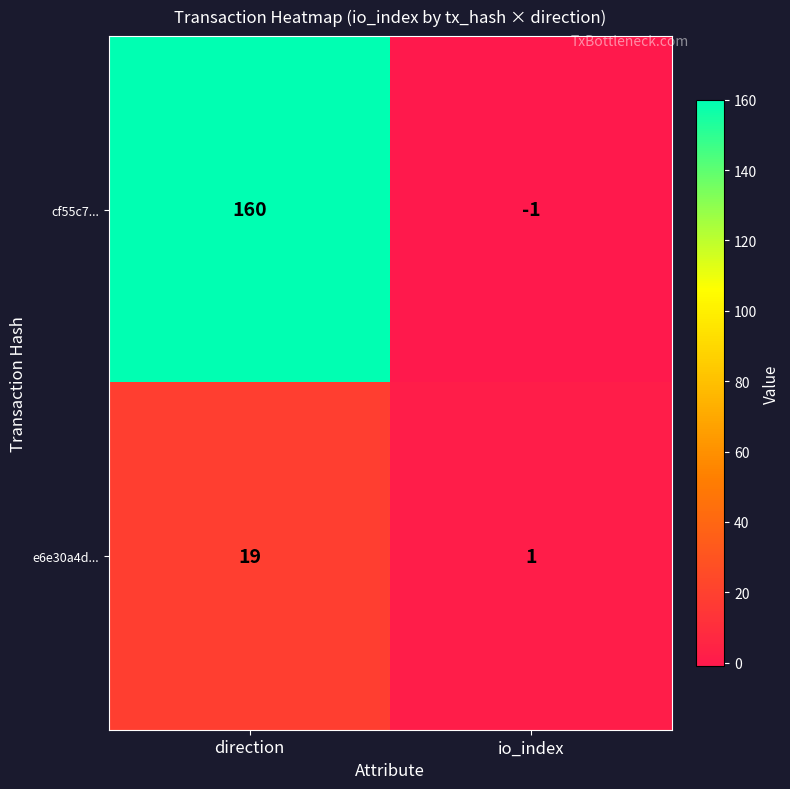

What is the sum of the e6e30a4d... values at direction and io_index?

20